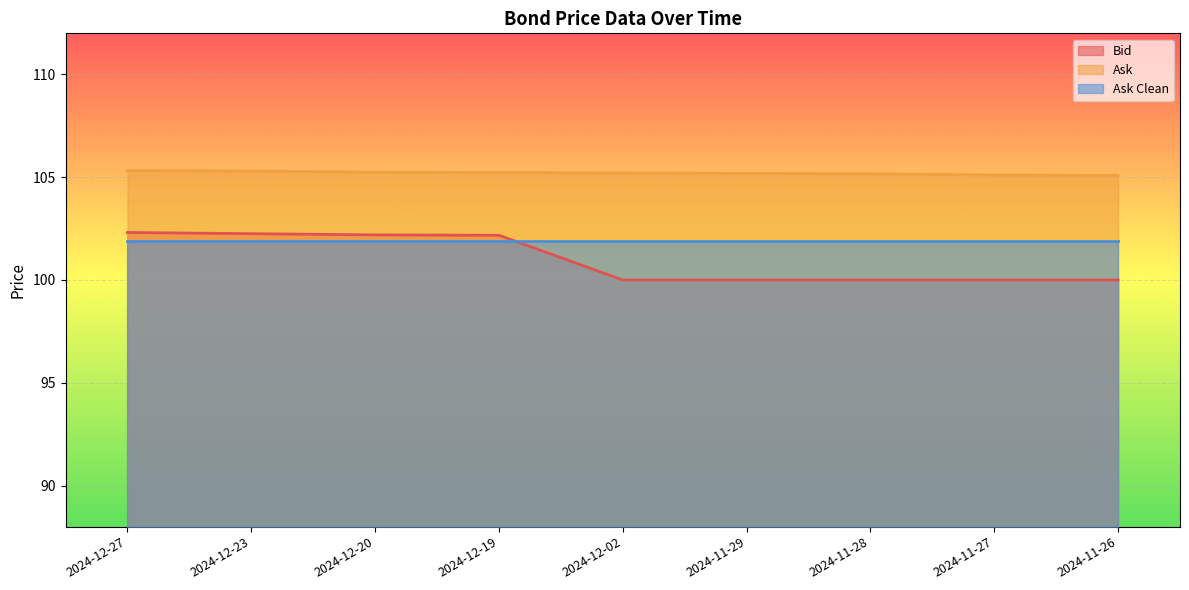

True or false: Bid and Ask intersect in this chart.

False